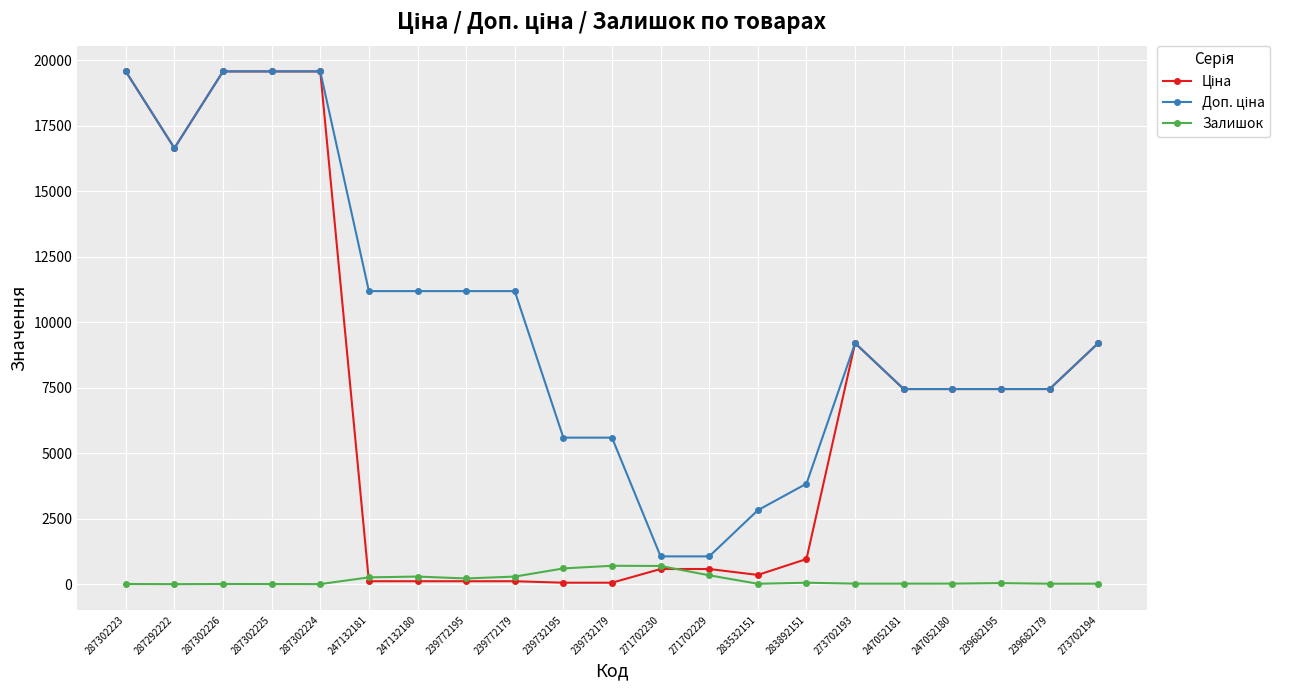

At how many categories does at least one series exceed 10150?

9